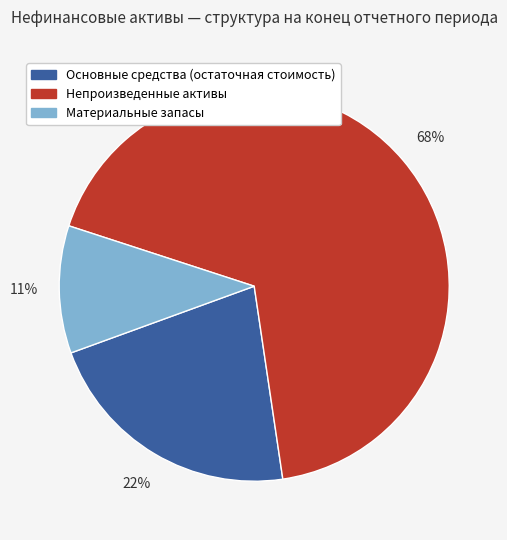

Does Материальные запасы account for over 50% of the chart?

No